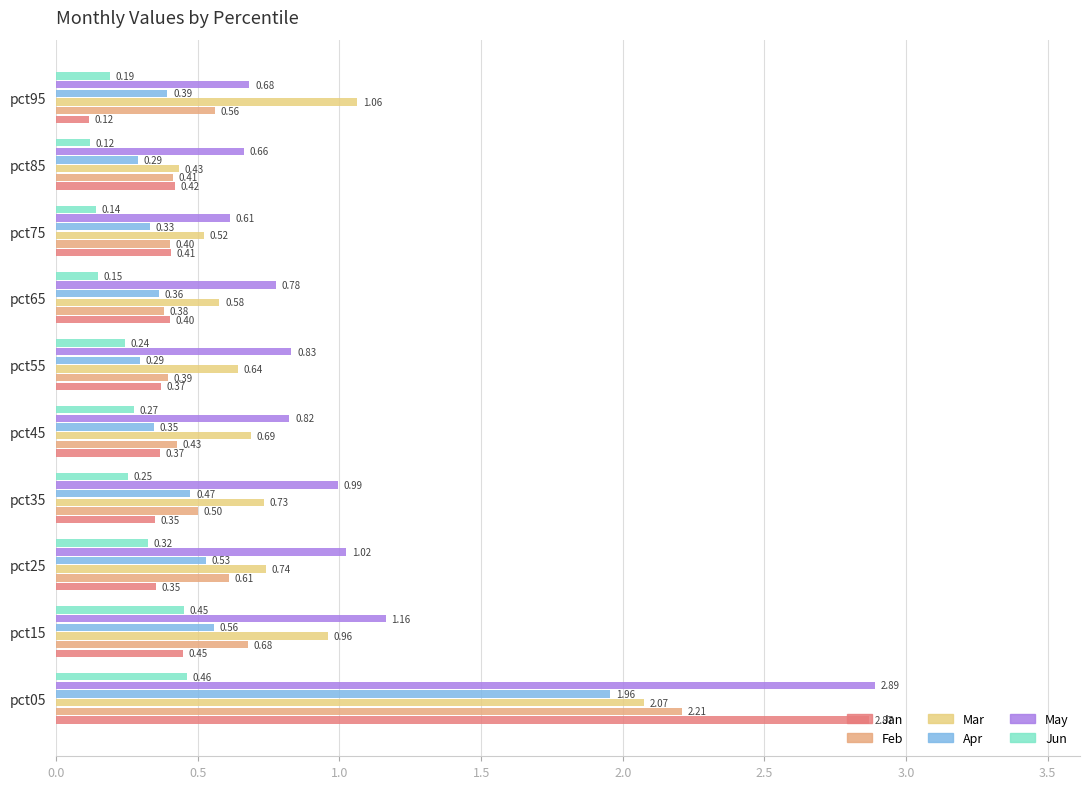

At which category is the sum across all series the highest?

pct05